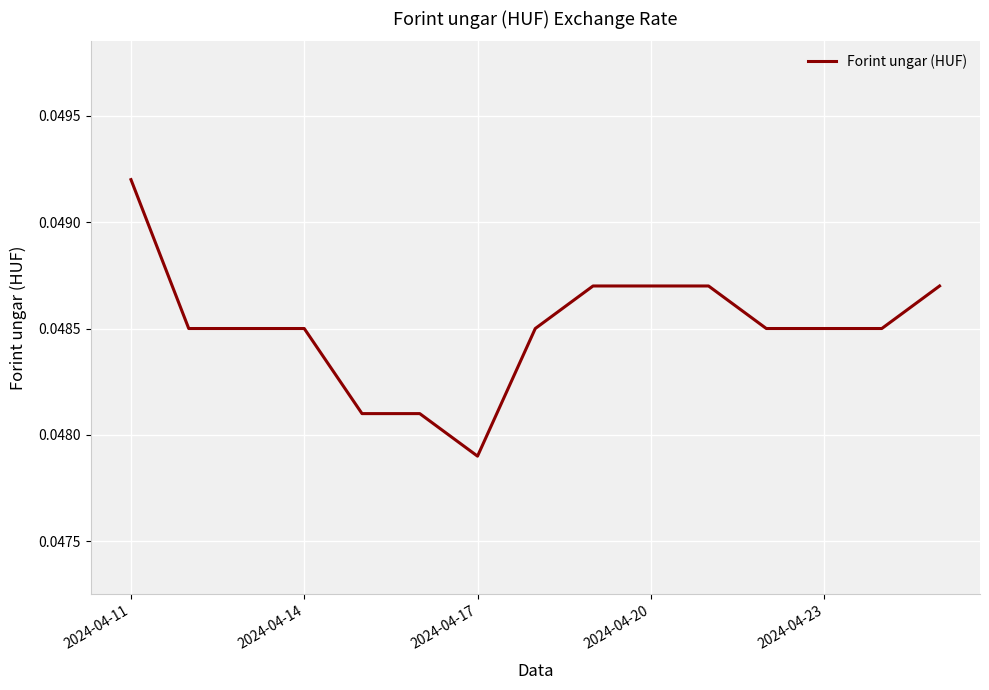

How many values are between 0 and 1?

15